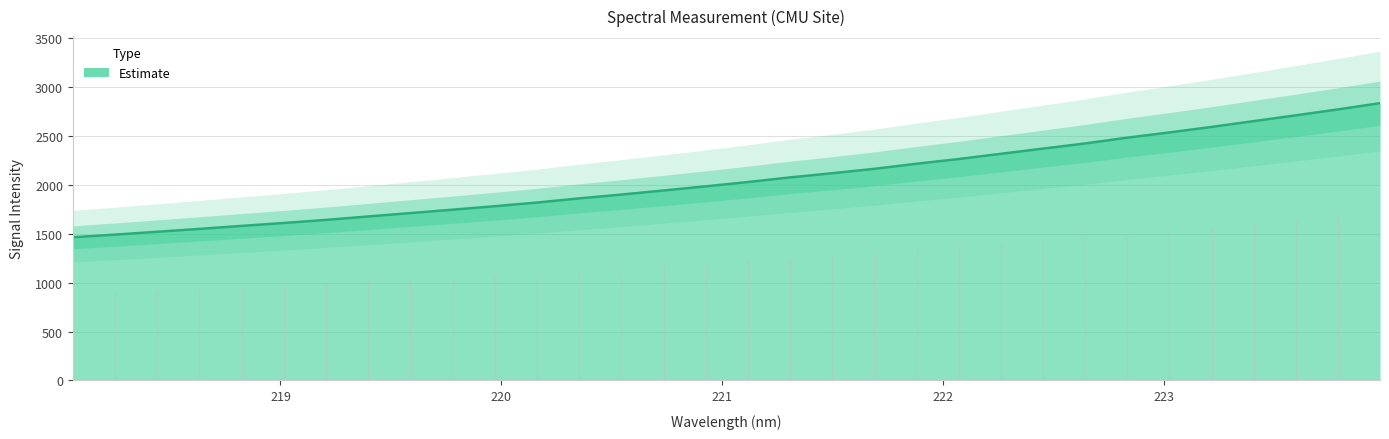

What is the difference between the values at 219.3979 and 223.5987?

1034.4